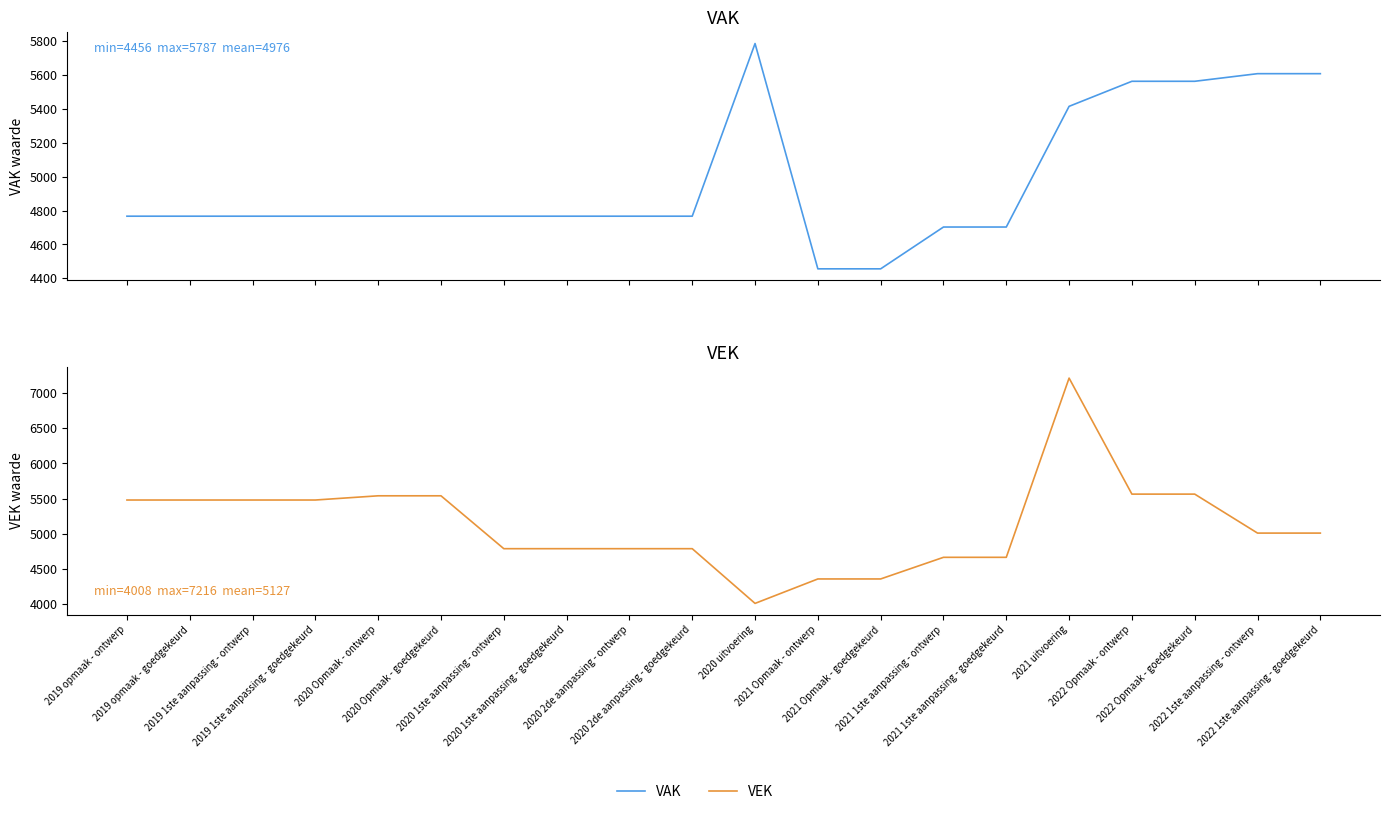

Which series ends up on top after the final intersection of VAK and VEK?

VEK